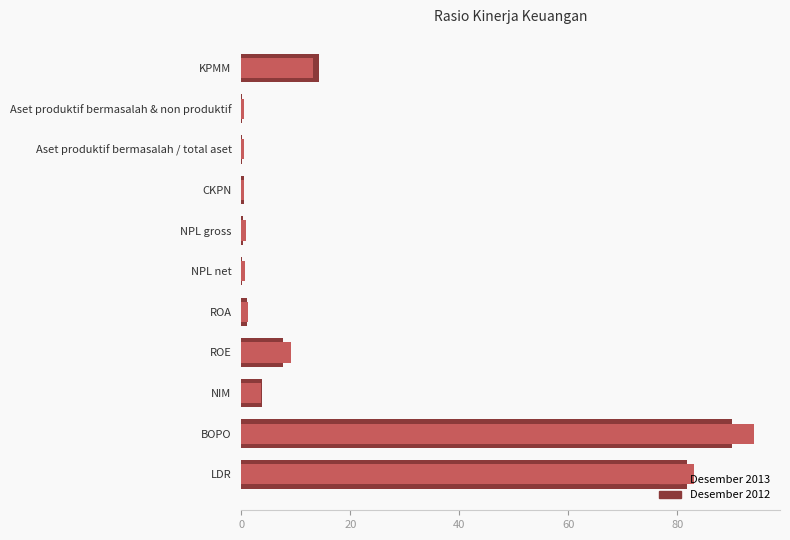

What is the sum of the Desember 2012 values at BOPO and KPMM?

104.2